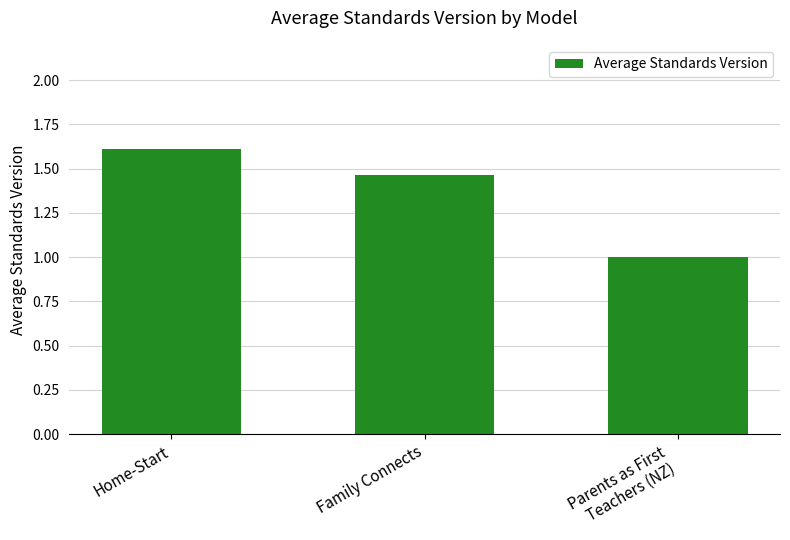

What is the difference between the second highest and minimum values?

0.5